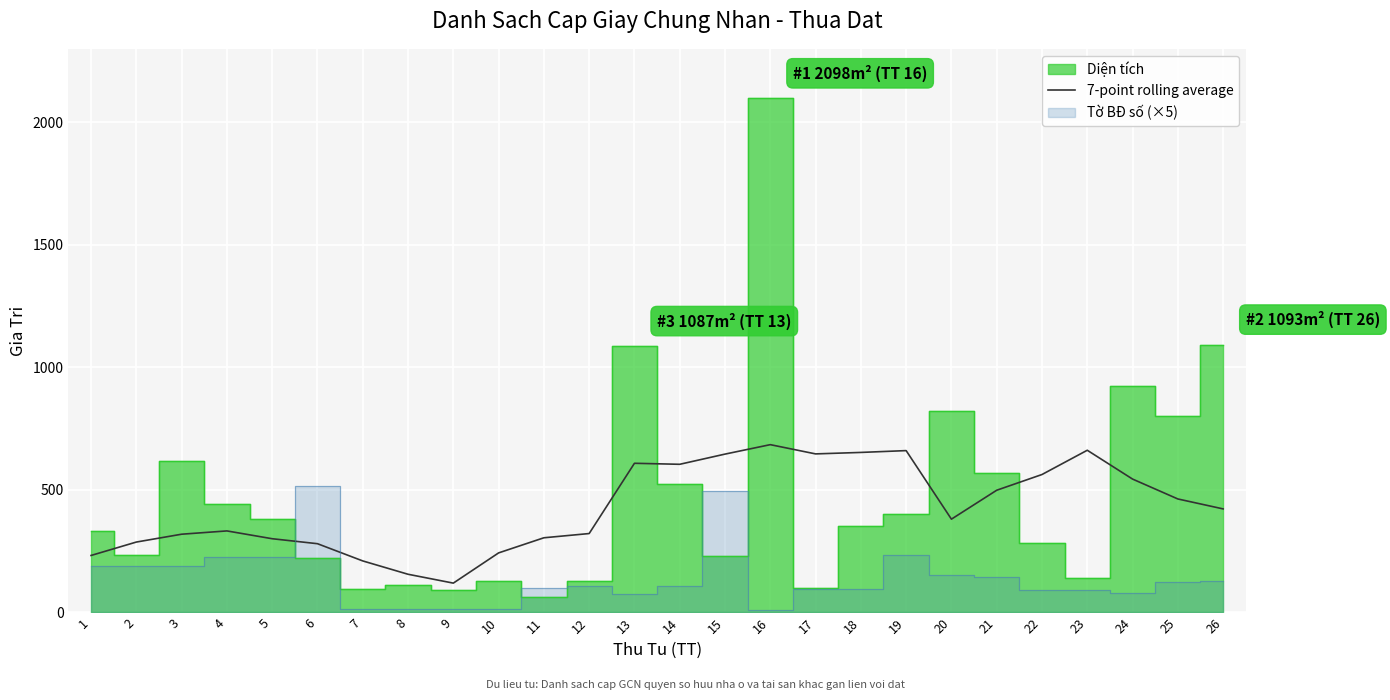

Reading left to right, what are all the values shown in this chart?

232.7	287.4	319.4	332.9	301.0	280.7	210.4	156.0	119.9	243.1	304.9	322.1	608.9	604.7	646.3	684.9	647.1	653.1	660.6	380.9	498.9	563.0	662.0	544.4	463.3	422.7